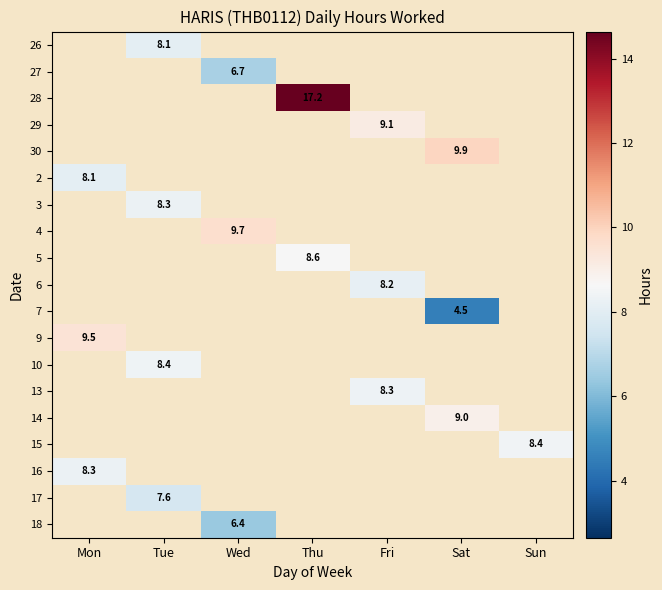

At which category does the chart reach its minimum across all series?

Sat